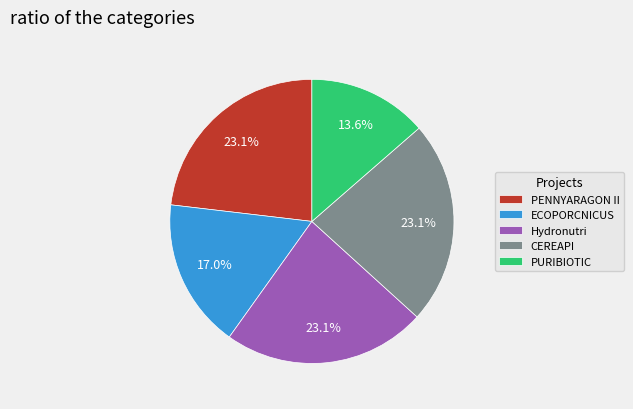

How many segments does this pie chart have?

5